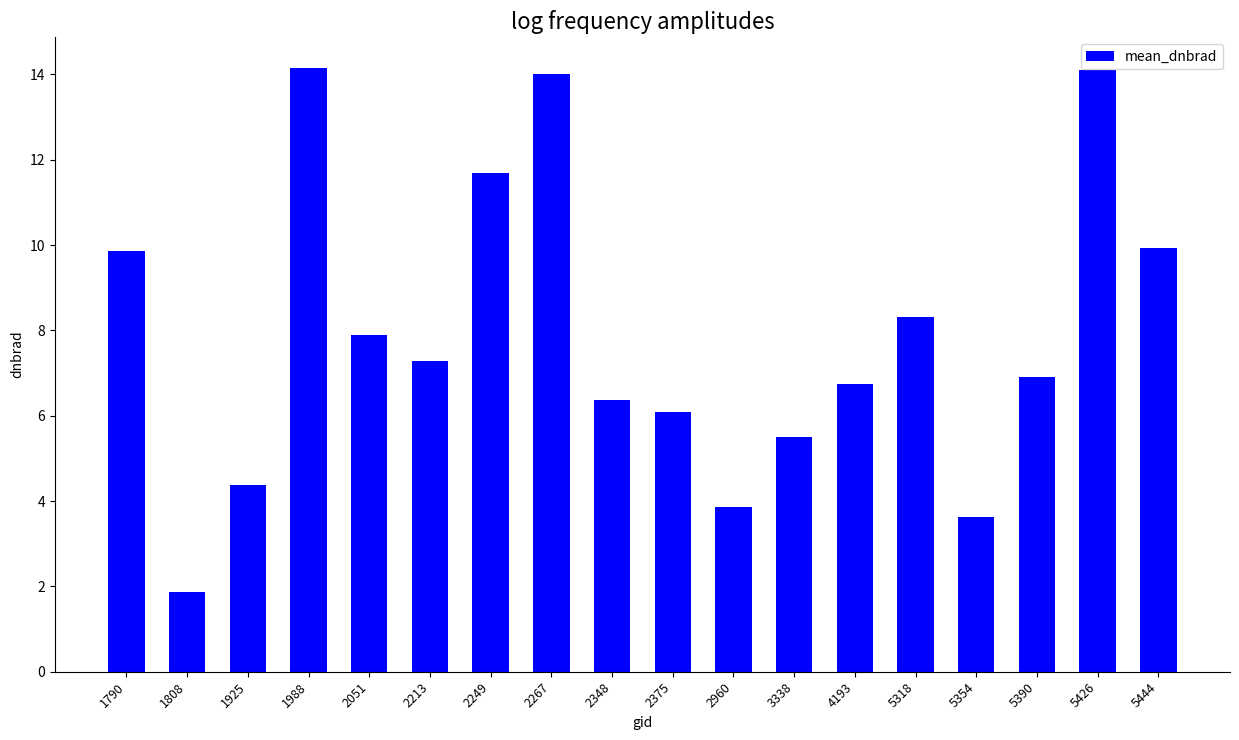

True or false: the data shows 3.7 at 5444.

False